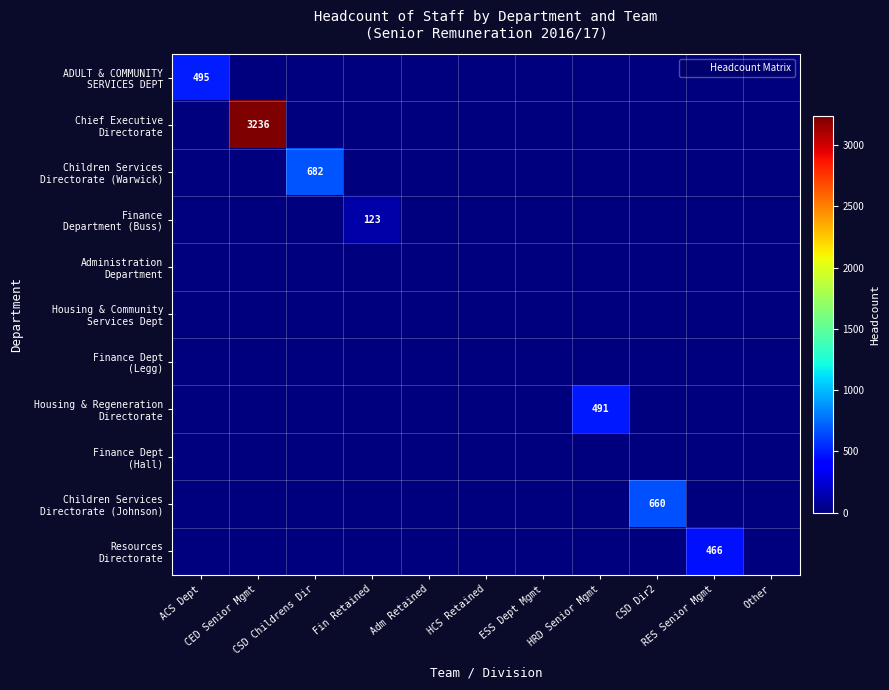

The Chief Executive Directorate series shows 0 at Adm Retained. True or false?

True